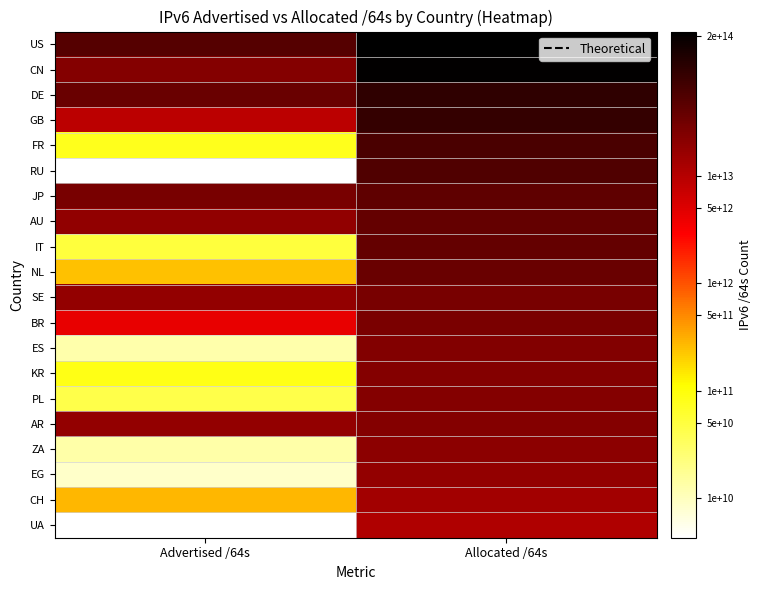

What is the smallest value displayed?

22.2